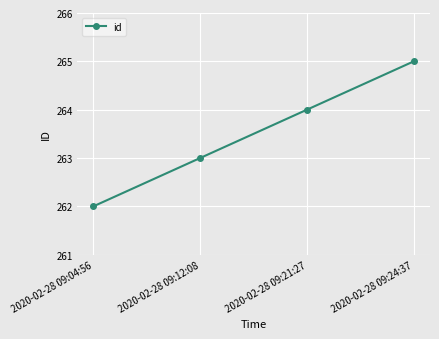

What value does the data have at 2020-02-28 09:24:37?

265